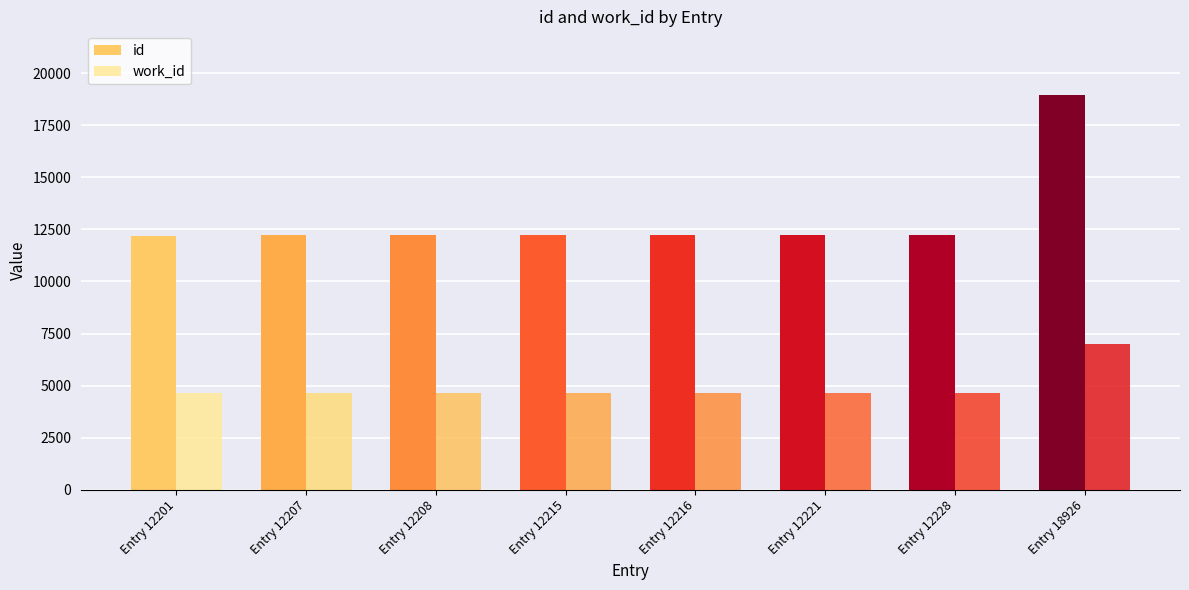

What is the lowest value of the id series?

12201